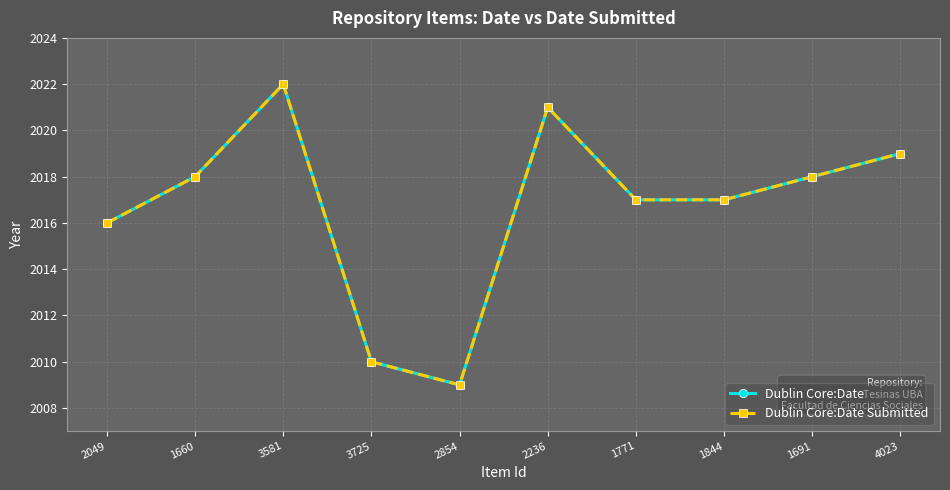

Between 1844 and 1691, which is larger?

1691